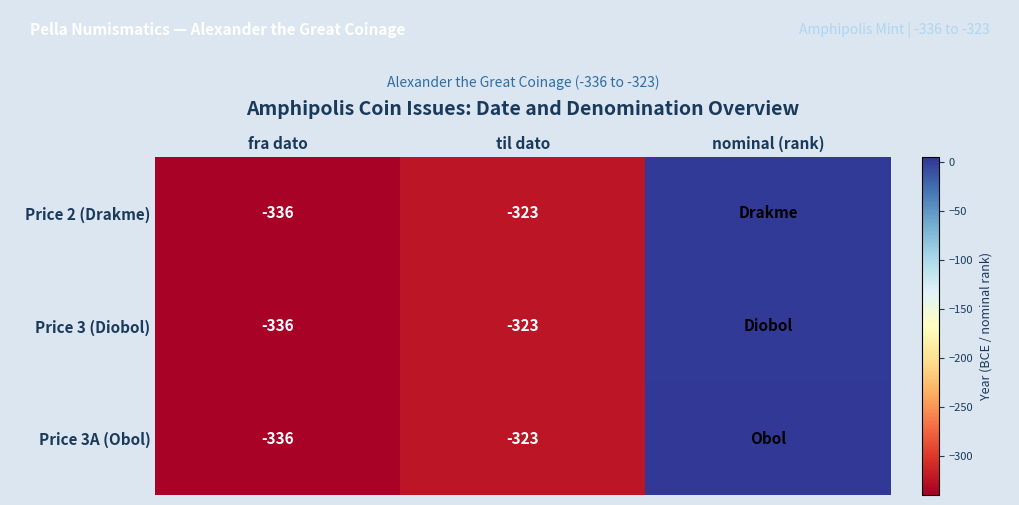

Is it true that Price 2 (Drakme) equals -323 at til dato?

True